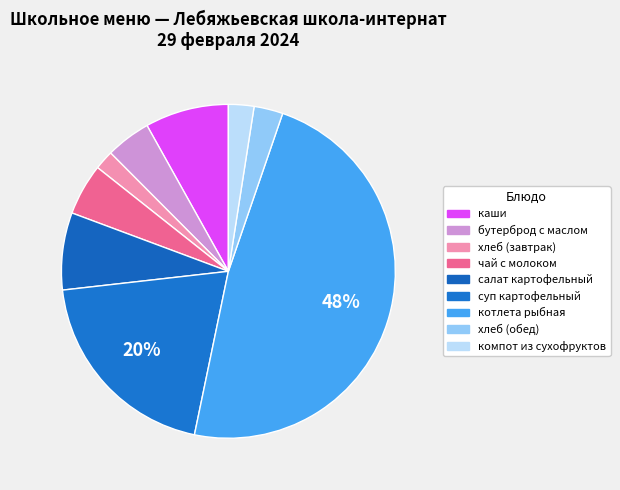

What percentage is NOT represented by чай с молоком?

95.0%